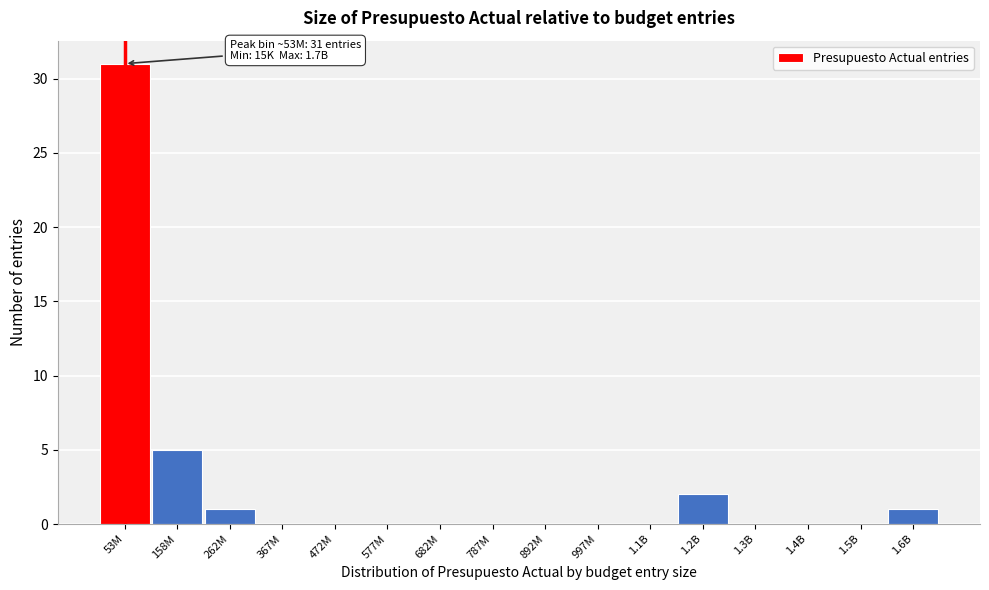

Reading right to left, transcribe all the data shown in this chart.

1.6B=1	1.5B=0	1.4B=0	1.3B=0	1.2B=2	1.1B=0	997M=0	892M=0	787M=0	682M=0	577M=0	472M=0	367M=0	262M=1	158M=5	53M=31